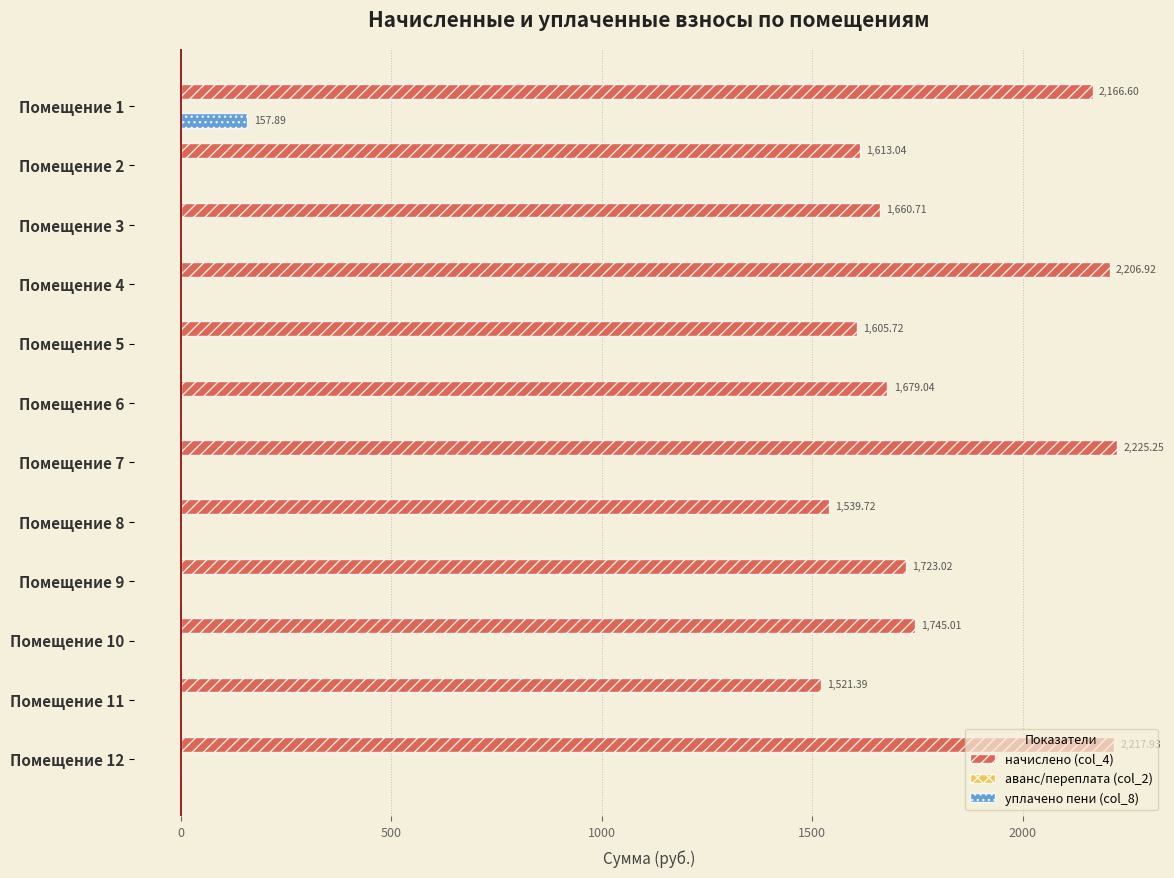

How many distinct data groups are displayed?

3